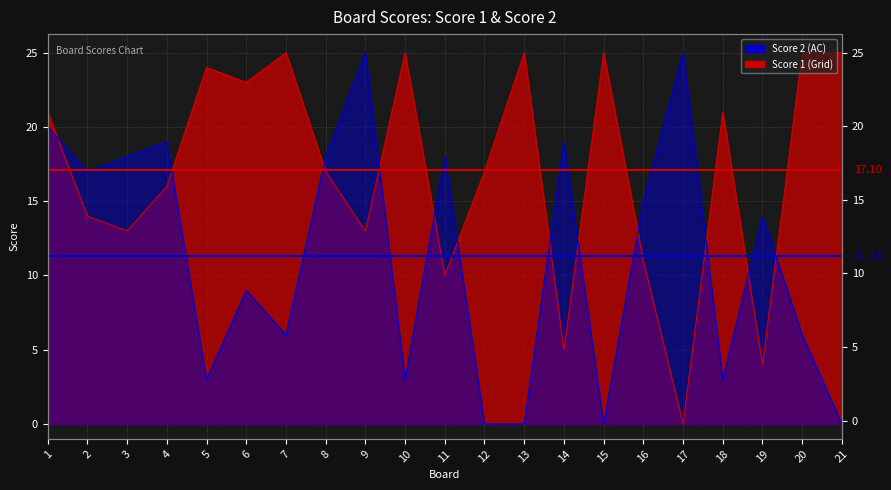

True or false: Score 2 has a value of 19 at 4.

True